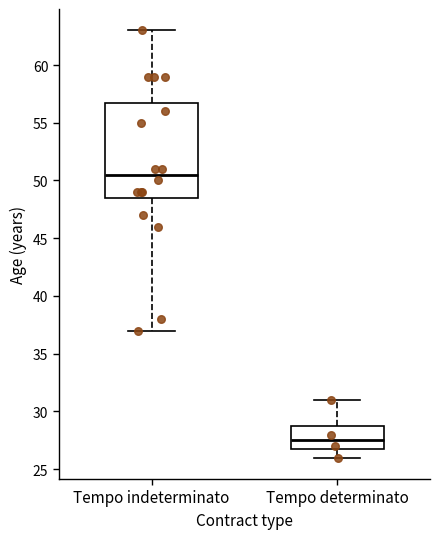

Which box has the highest median line?

Tempo indeterminato